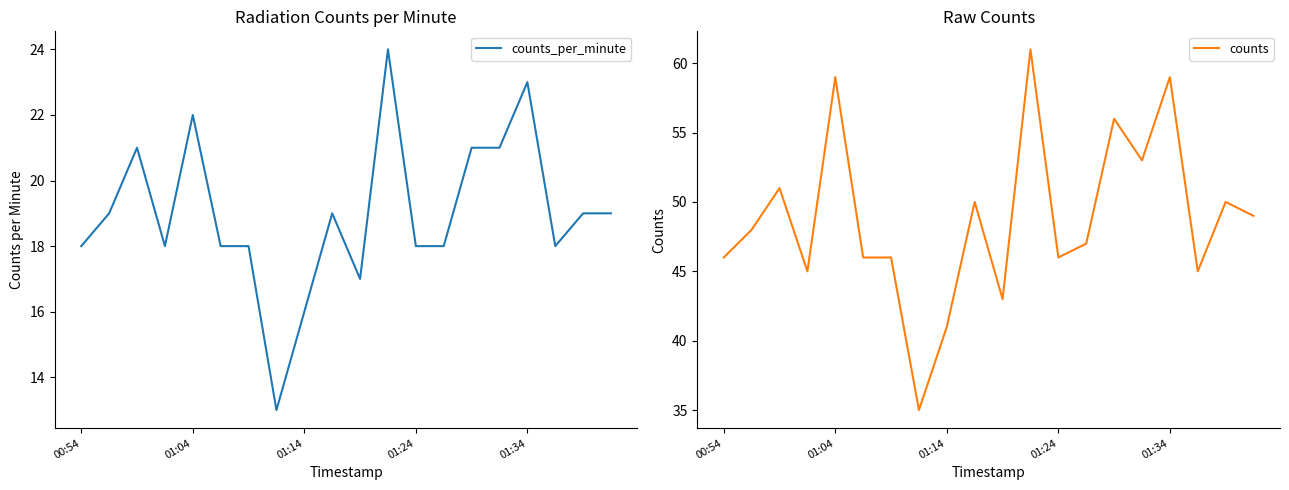

The counts_per_minute series shows 13 at 7. True or false?

True